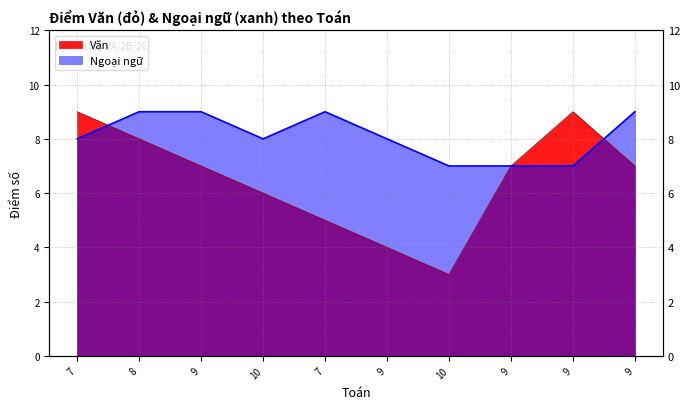

How many series are shown in this chart?

2